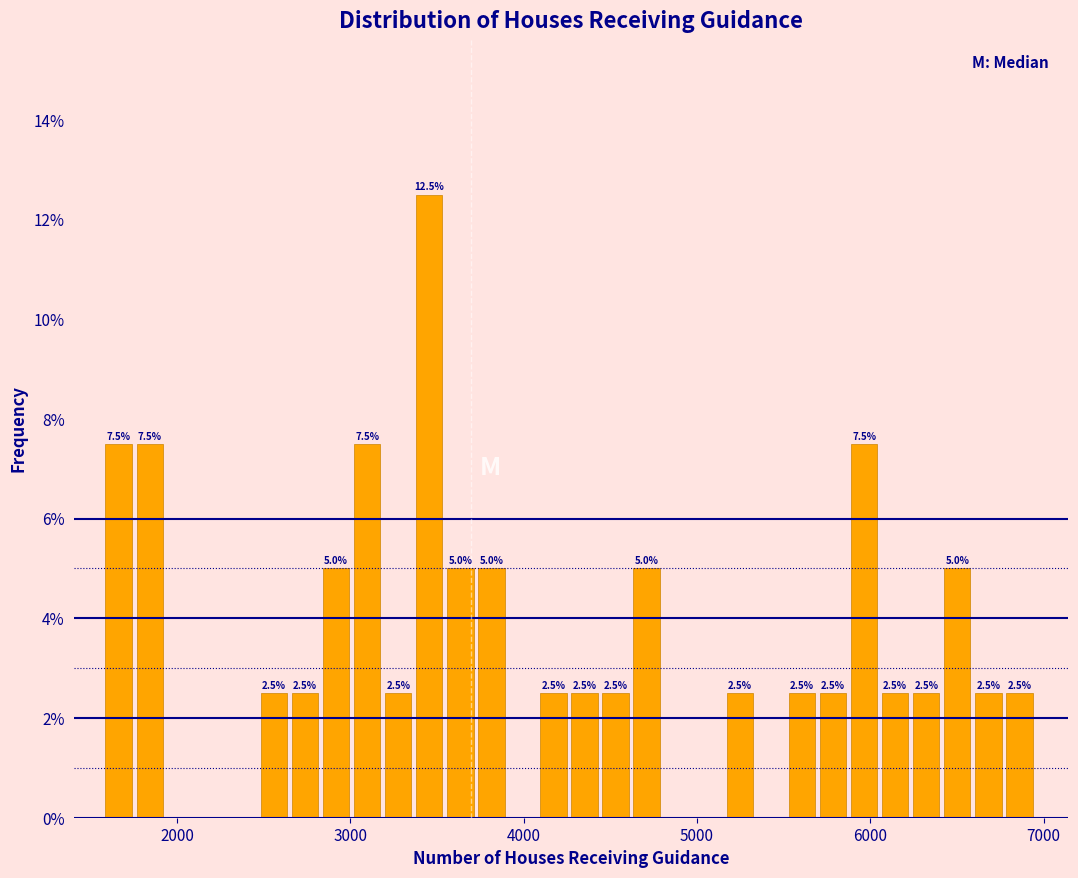

Read against the x-axis, roughly where is the centre of the tallest bar?

3500